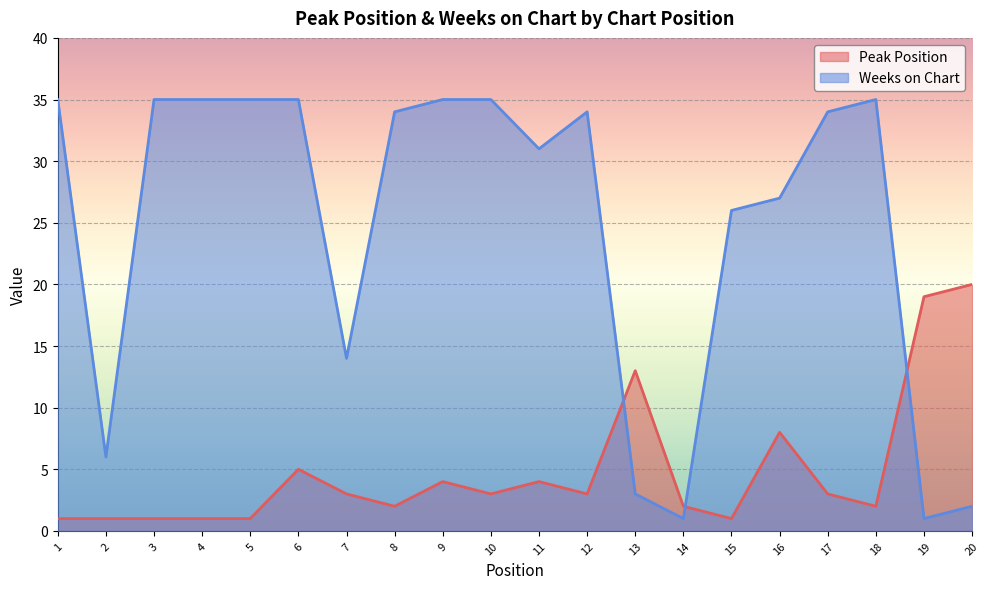

What is the difference between the maximum and minimum values in the Weeks on Chart series?

34